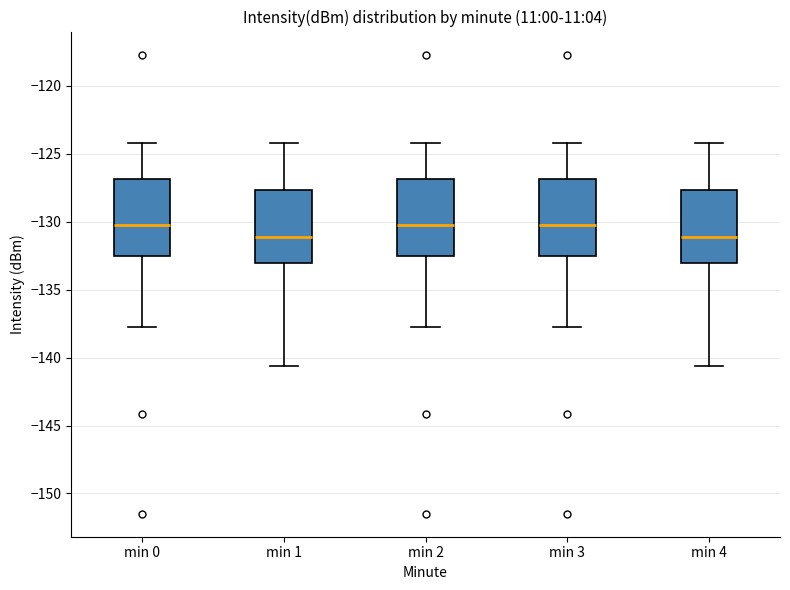

Reading left to right, read every box against the y-axis: the position of its median line, the range the box covers, and the ends of its whiskers. The values are not printed on the chart, so give them approximately, as read against the axis.

min 0: median -130.5, box -132.5 to -127.0, whiskers -137.5 to -124.0
min 1: median -131.0, box -133.0 to -127.5, whiskers -140.5 to -124.0
min 2: median -130.5, box -132.5 to -127.0, whiskers -137.5 to -124.0
min 3: median -130.5, box -132.5 to -127.0, whiskers -137.5 to -124.0
min 4: median -131.0, box -133.0 to -127.5, whiskers -140.5 to -124.0